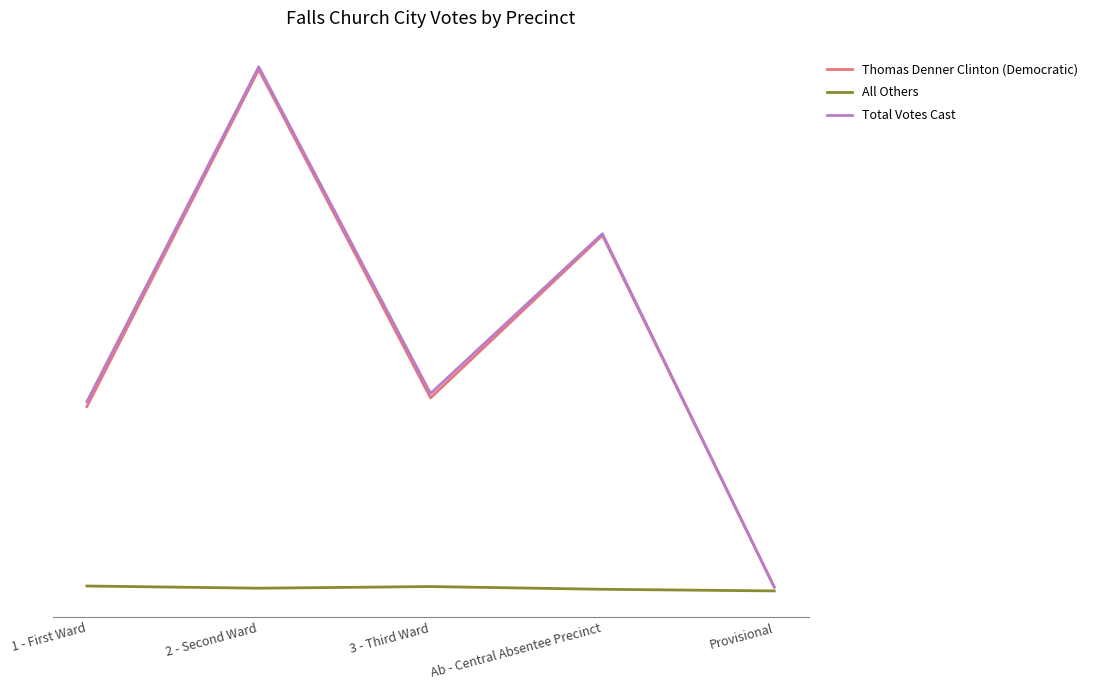

Which series has the largest total across all categories?

Total Votes Cast